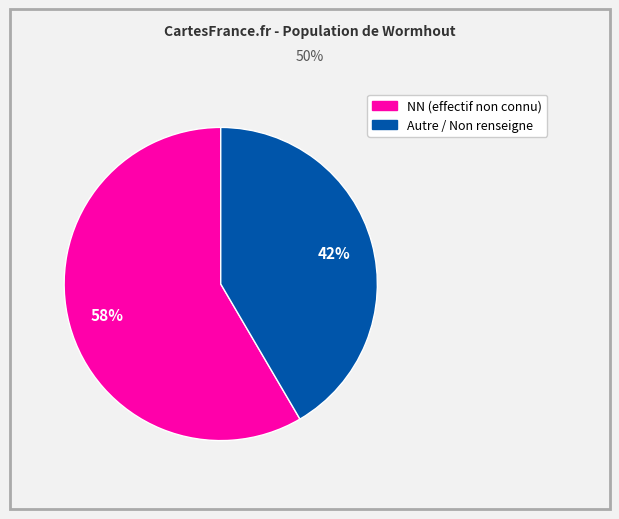

Is there any slice that represents more than half of the pie?

Yes